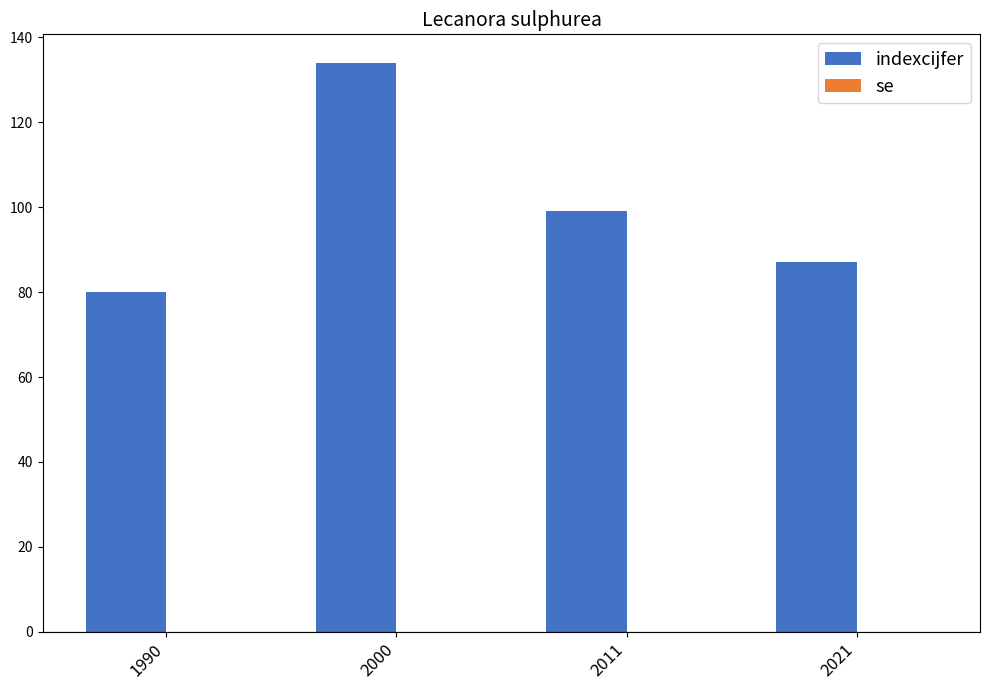

The chart shows a value of 118 at 1990. True or false?

False